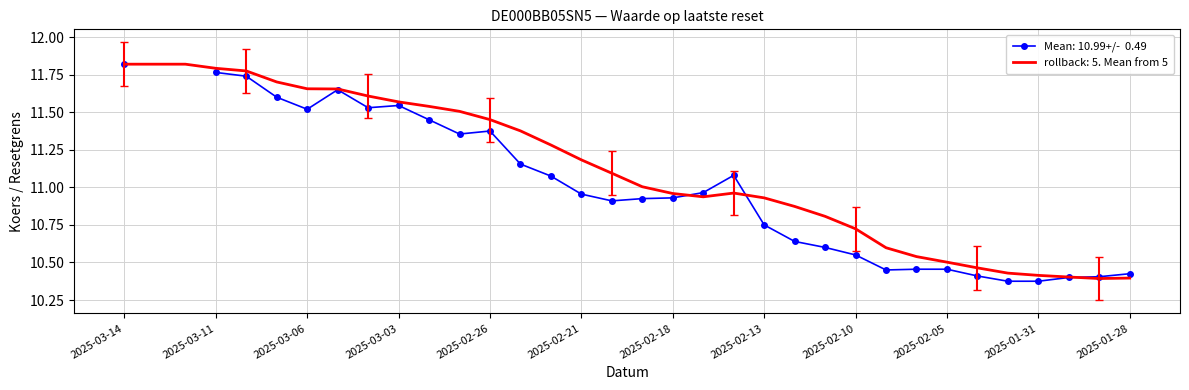

List the labels in order of value, largest first.

2025-03-14, 2025-03-13, 2025-03-12, 2025-03-11, 2025-03-10, 2025-03-07, 2025-03-06, 2025-03-05, 2025-03-04, 2025-03-03, 2025-02-28, 2025-02-27, 2025-02-26, 2025-02-25, 2025-02-24, 2025-02-21, 2025-02-20, 2025-02-19, 2025-02-14, 2025-02-18, 2025-02-17, 2025-02-13, 2025-02-12, 2025-02-11, 2025-02-10, 2025-02-07, 2025-02-06, 2025-02-05, 2025-02-04, 2025-02-03, 2025-01-31, 2025-01-30, 2025-01-28, 2025-01-29